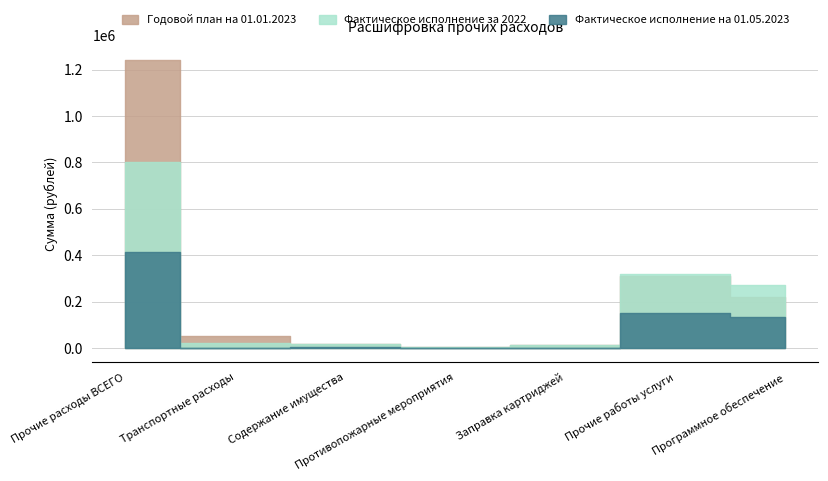

What value does the Фактическое исполнение на 01.05.2023 series have at Прочие расходы ВСЕГО?

412052.5